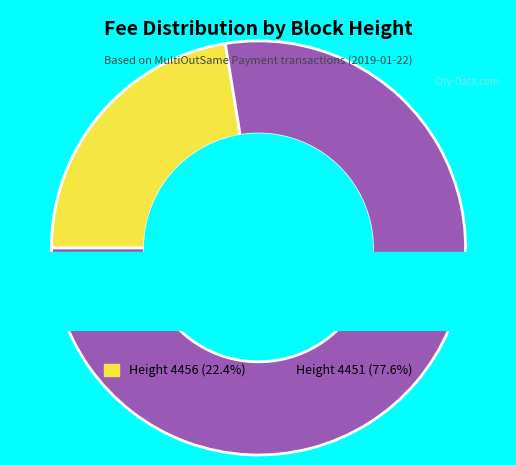

Do 4456 and 4451 together represent more than half of the pie?

Yes